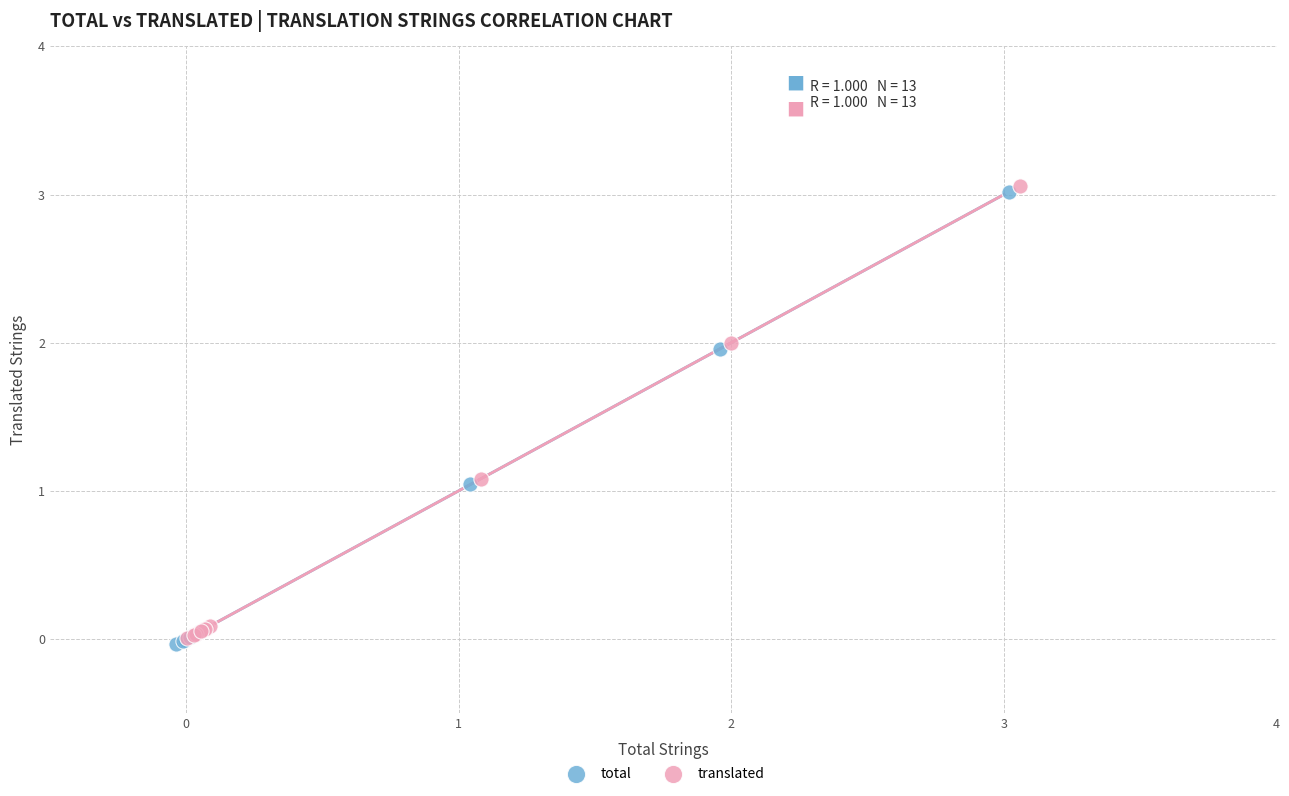

Which series contains the lowest Y value?

total